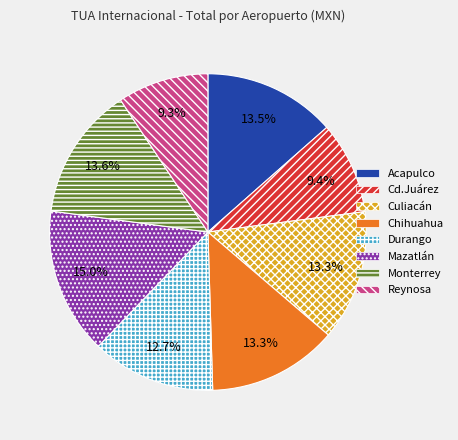

Approximately how many times larger is the value at Culiacán compared to Monterrey?

1.0